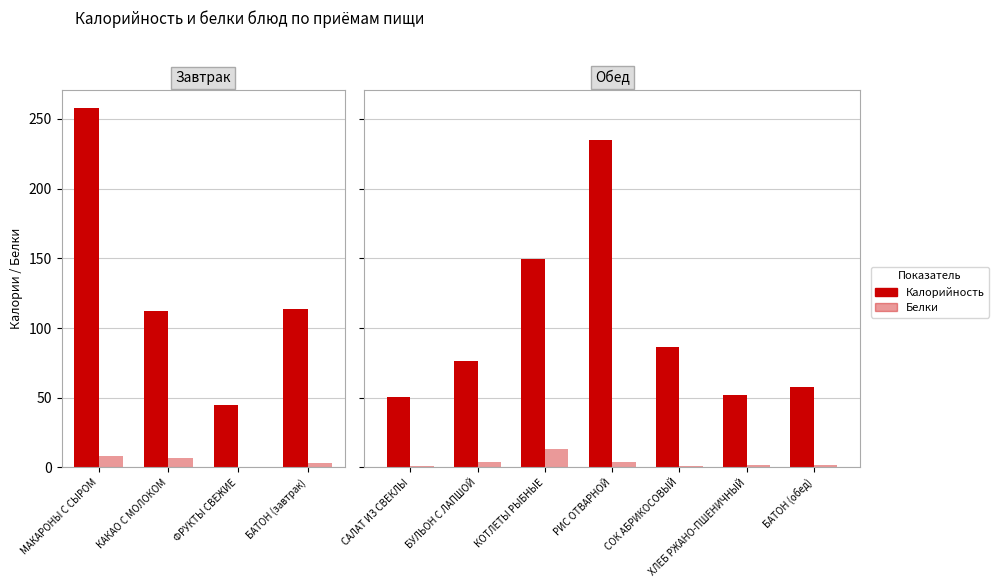

What position from the left is БАТОН (обед)?

7